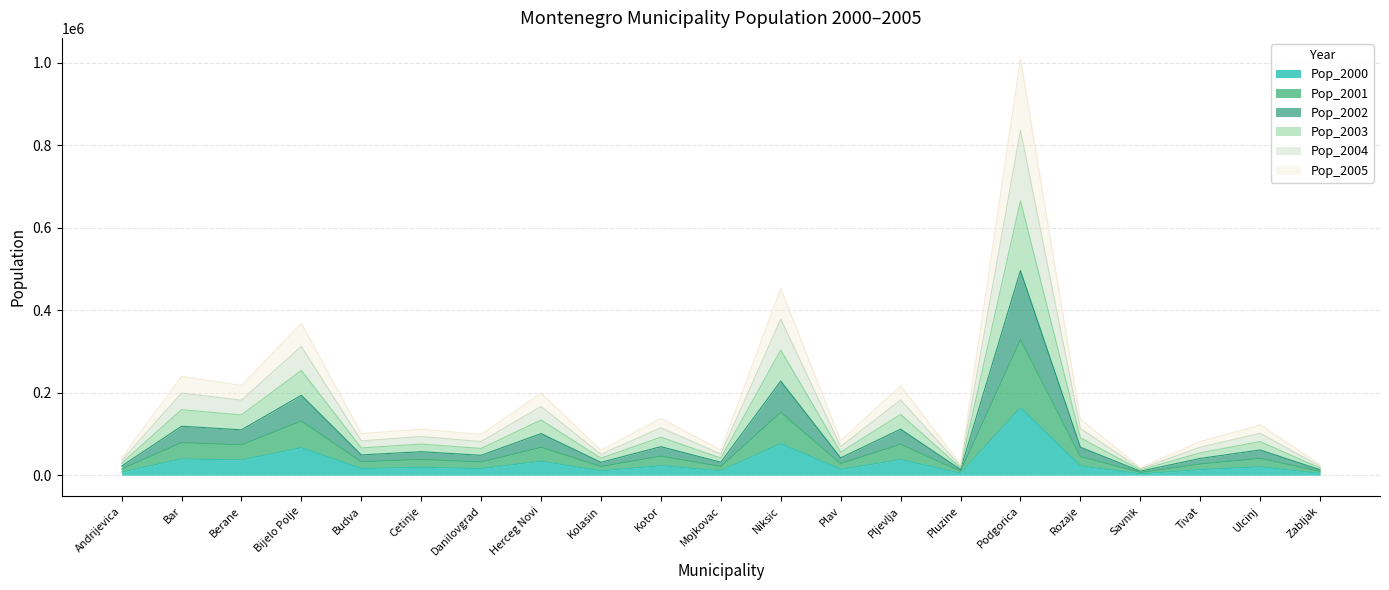

In Pop_2004, how many points are higher than both neighbors (excluding endpoints)?

9